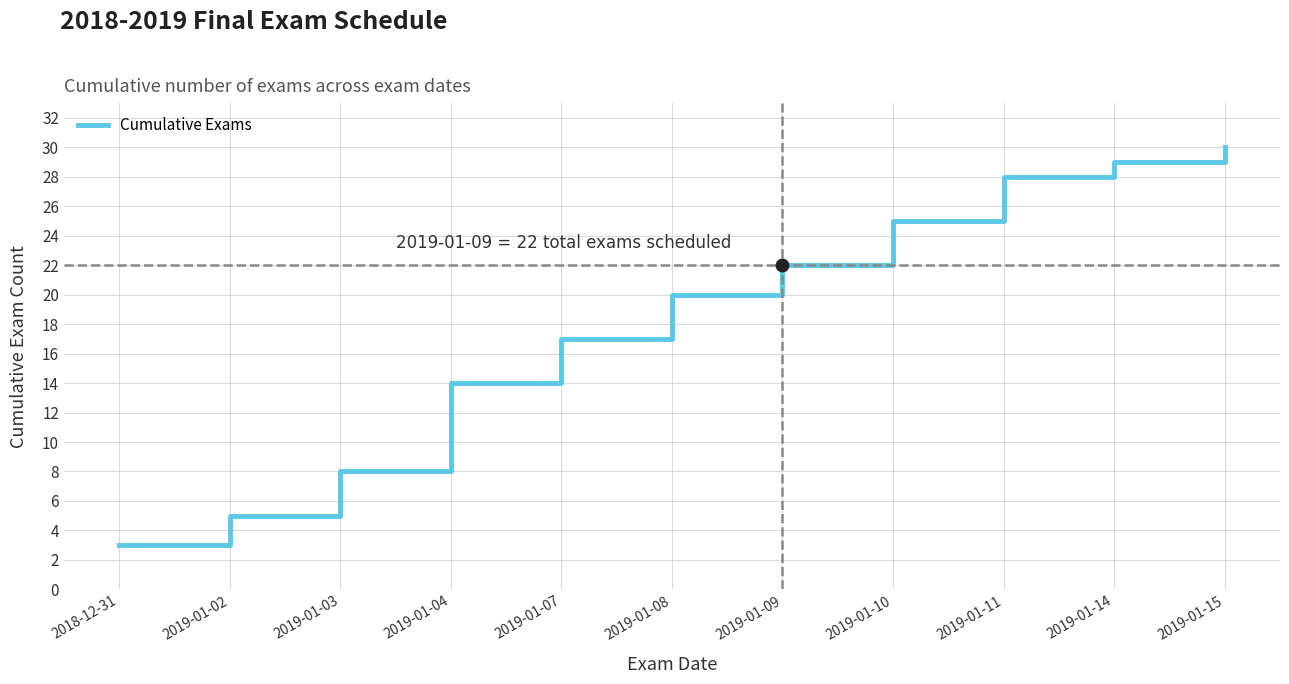

Read the value at 2019-01-03, to the nearest 10.

10